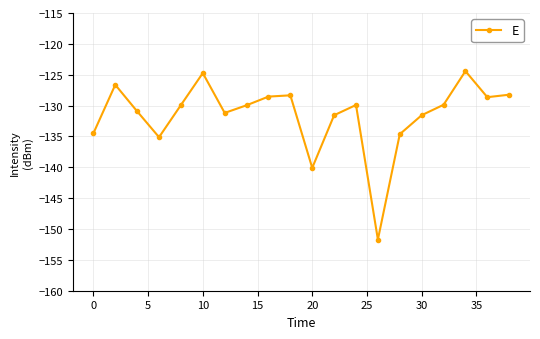

What is the difference between the second highest and second lowest values?

15.4